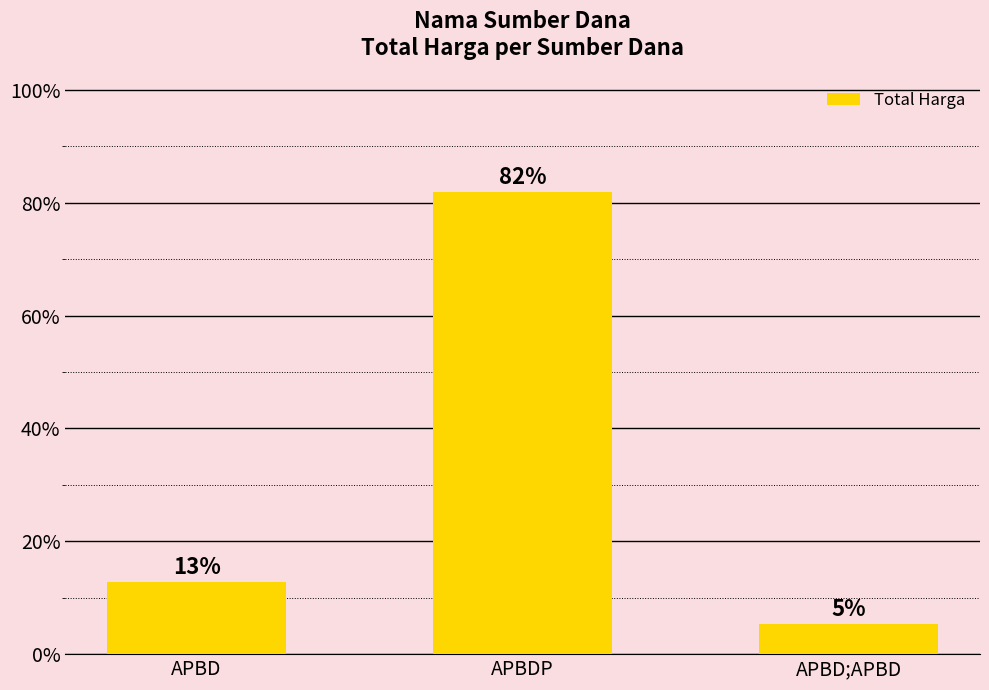

Reading left to right, what are all the values shown in this chart?

12.8	81.8	5.4